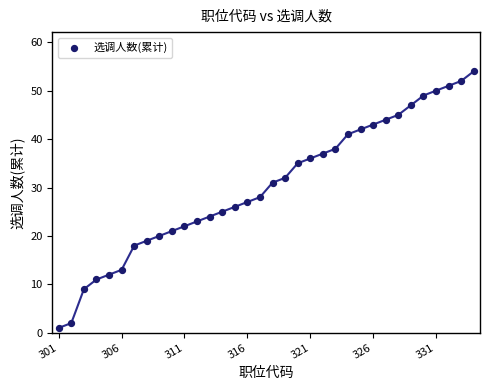

What is the range of Y values (max minus min)?

53